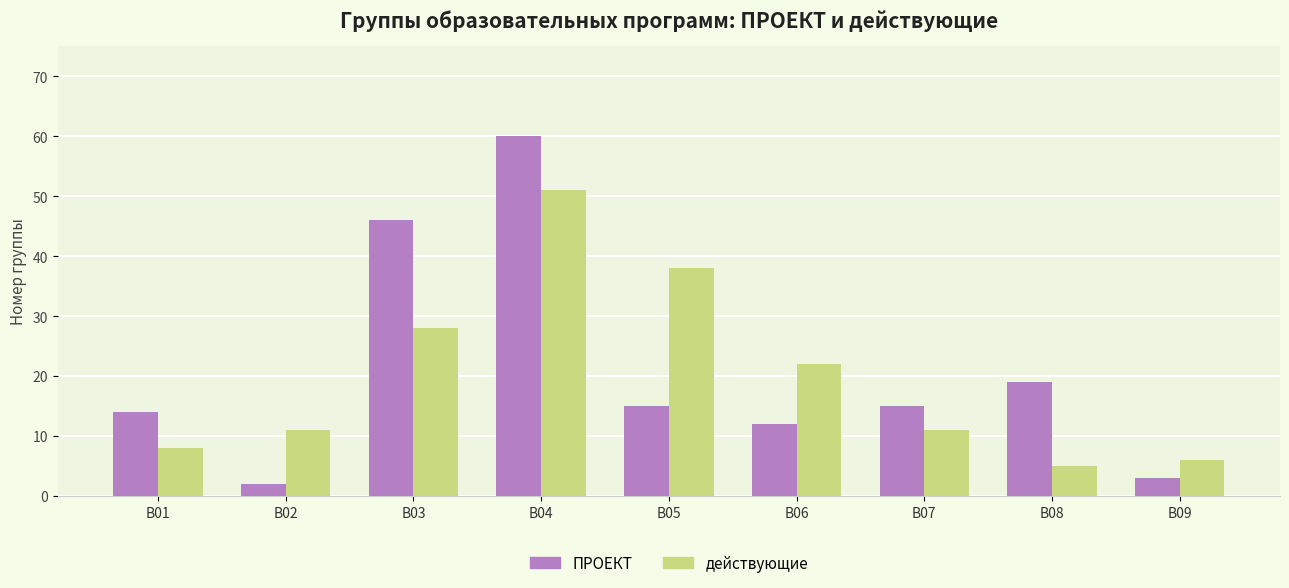

Is the value of ПРОЕКТ at В06 greater than the value of действующие at В03?

No